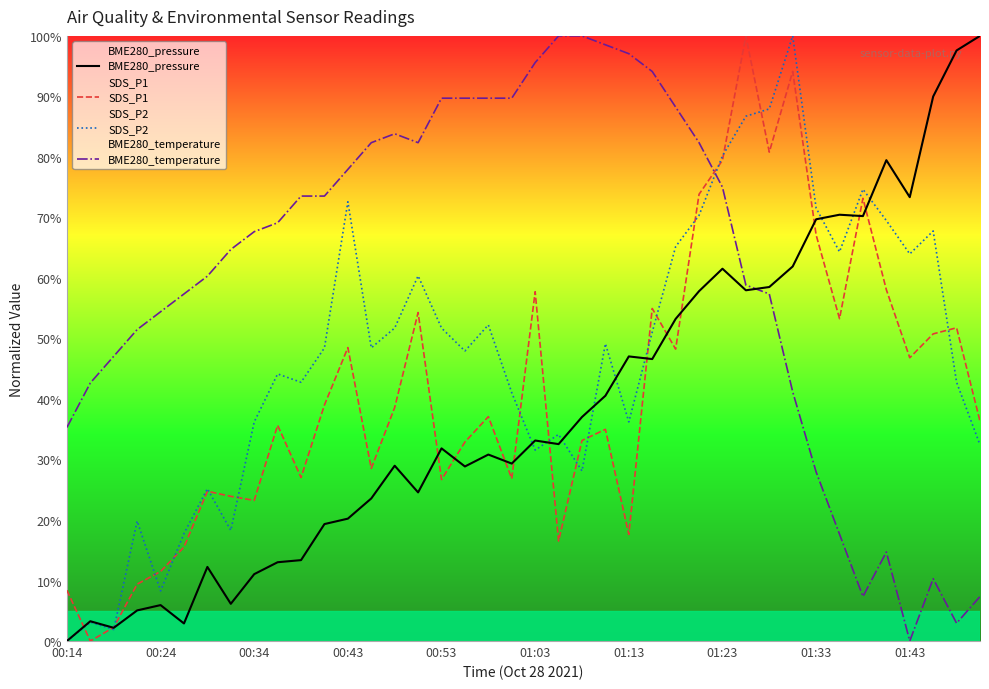

What is the difference between the highest and lowest values at 01:13?

79.4